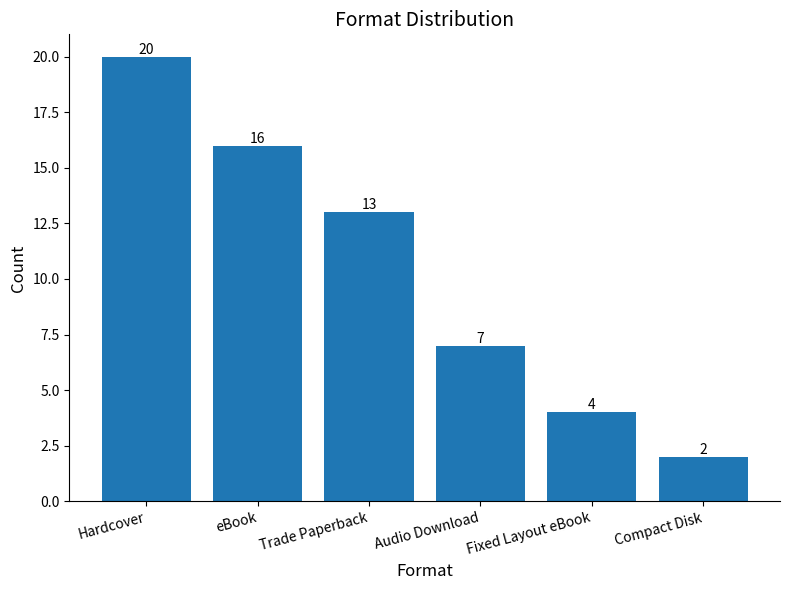

The value at Audio Download is 7. True or false?

True